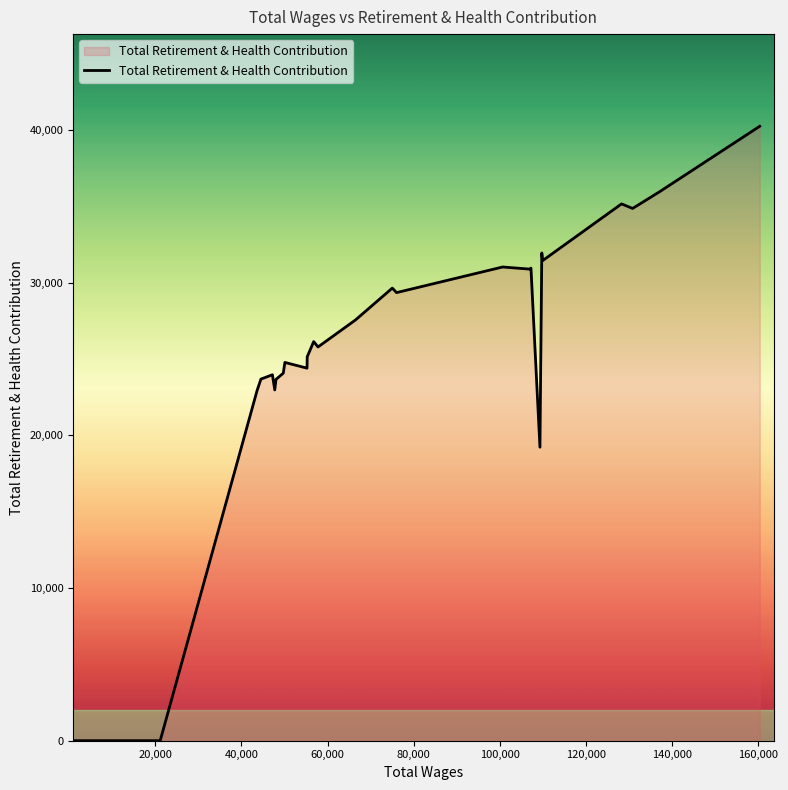

Does the chart display data point markers on the line(s)?

No